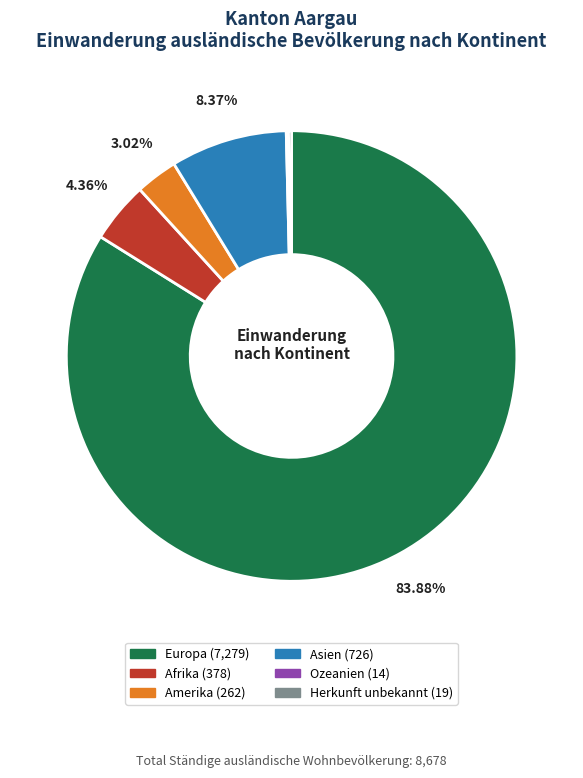

Which has a higher value, Amerika or Europa?

Europa